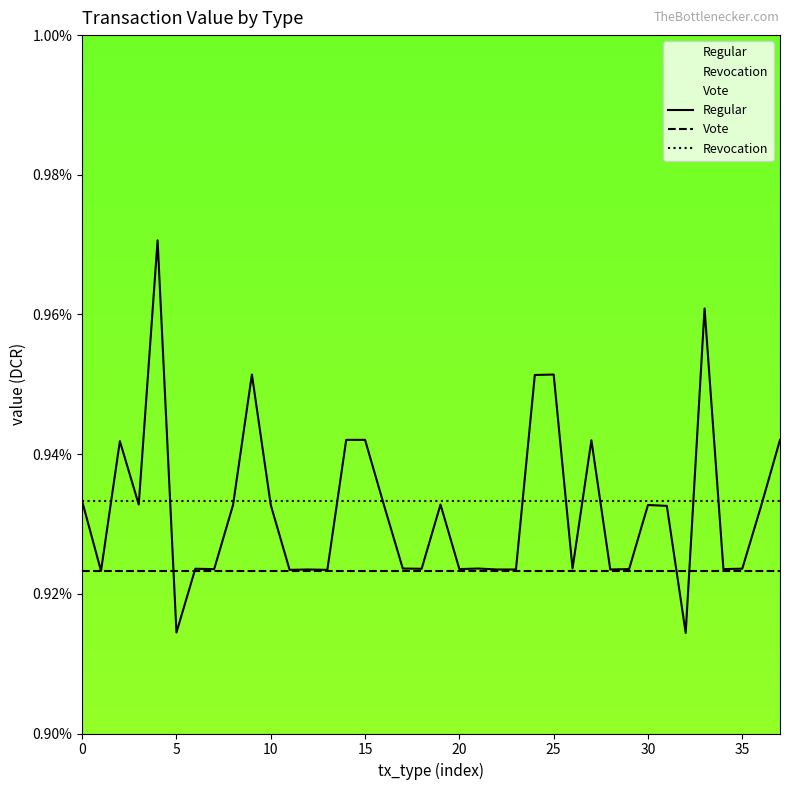

What is the label of the 16th point from the left?

15